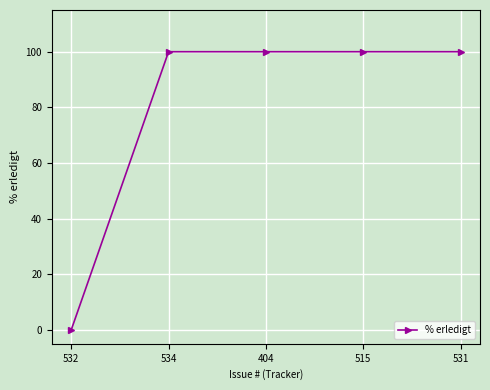

Which category has the lowest value across all series?

532